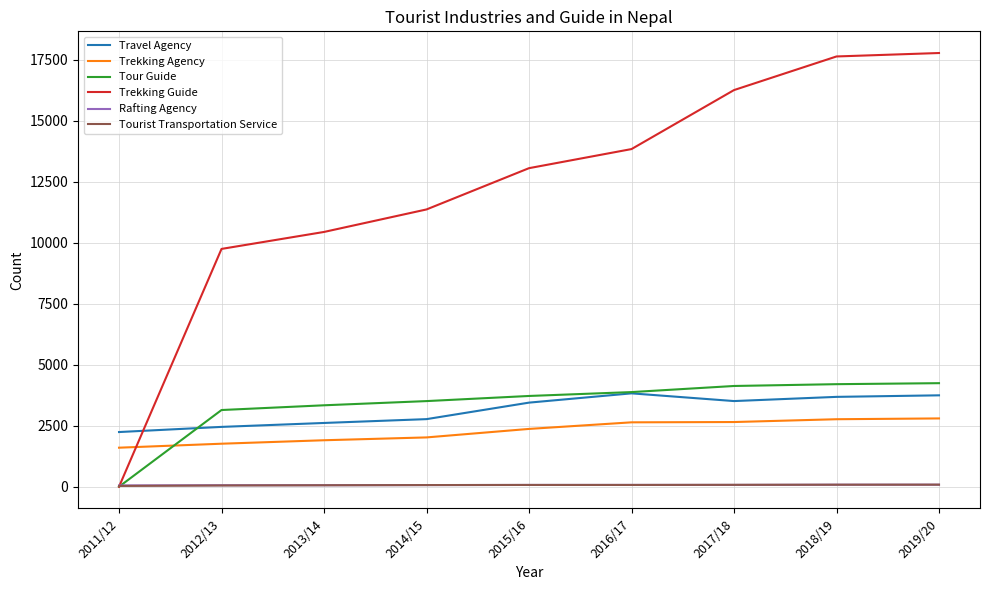

Which series has the largest total across all categories?

Trekking Guide